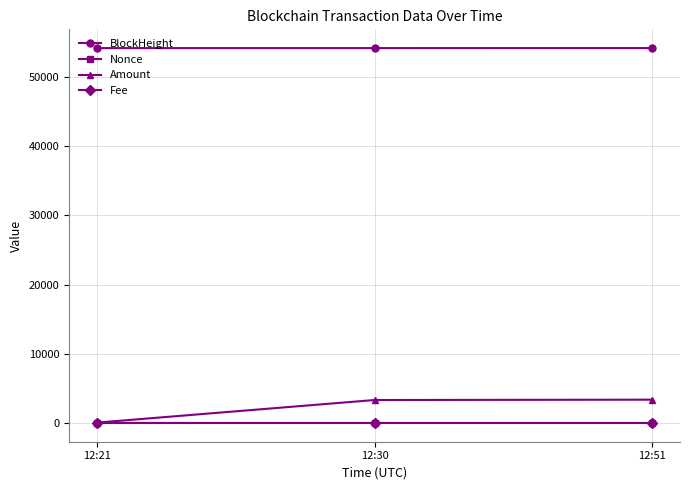

What is the difference between the maximum and minimum values in the Nonce series?

2.0